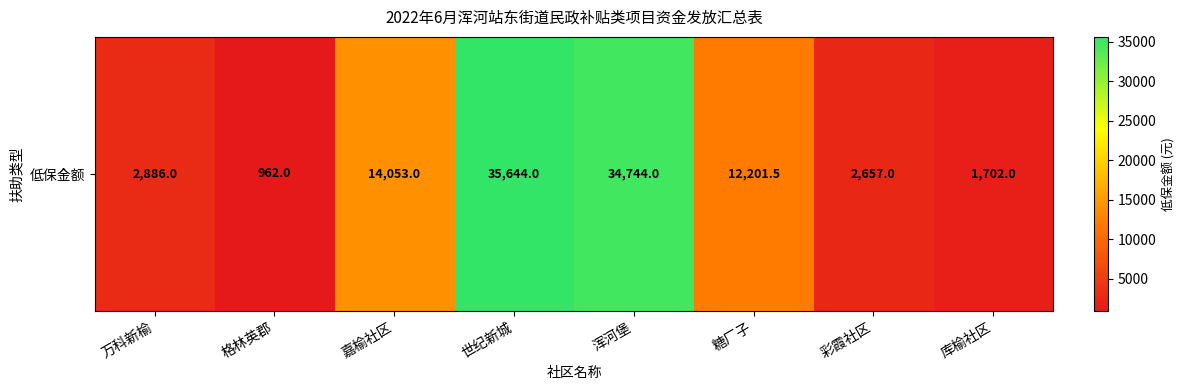

What is the change in value from 嘉榆社区 to 浑河堡?

+20691.0